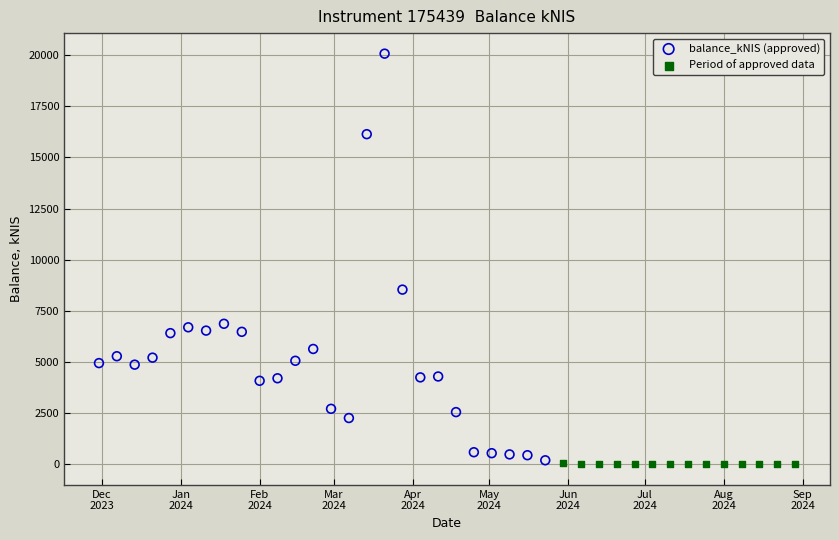

Which series has the largest Y range (max minus min)?

balance_kNIS (approved)